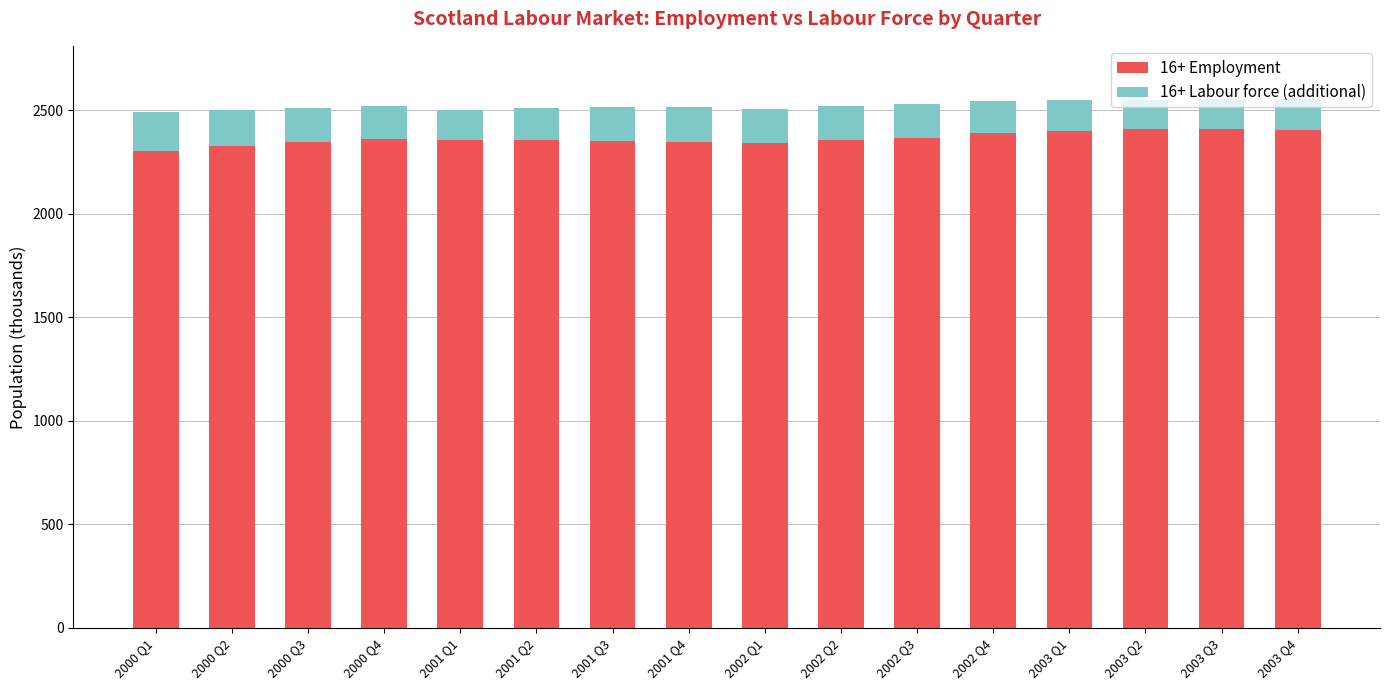

What is the difference between the second highest and minimum values in the 16+ Employment series?

104.0